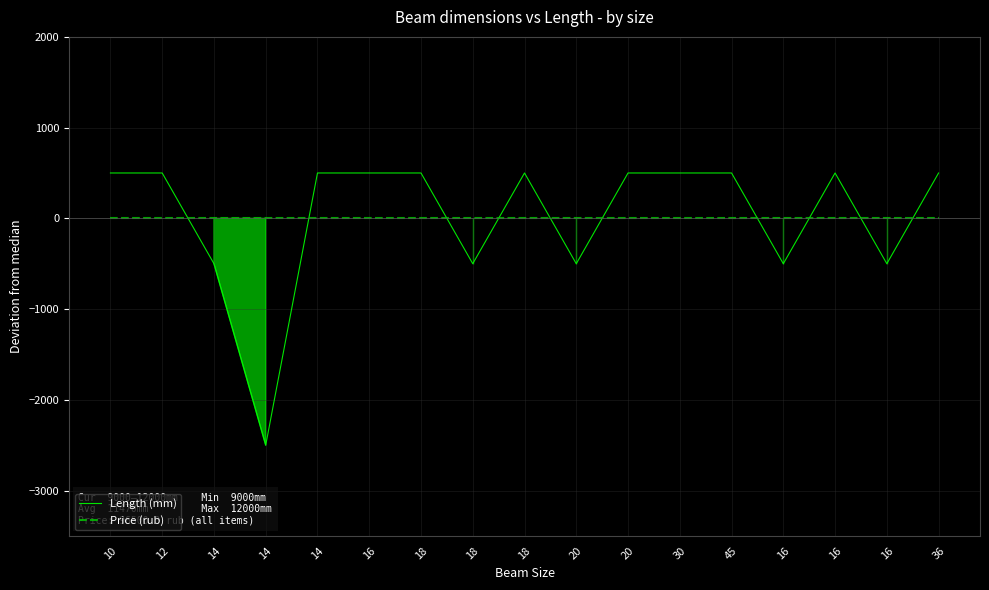

What is the label of the 2nd point from the left?

12